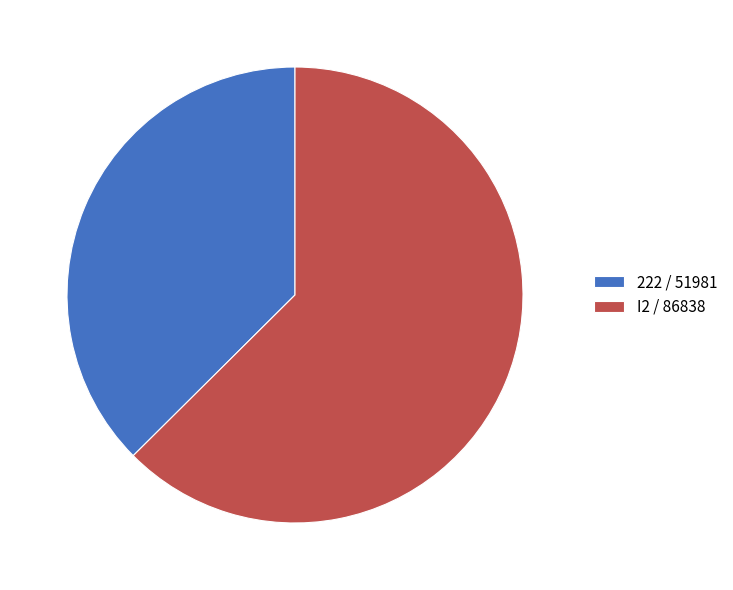

Which category has the biggest portion of the pie?

I2 / 86838